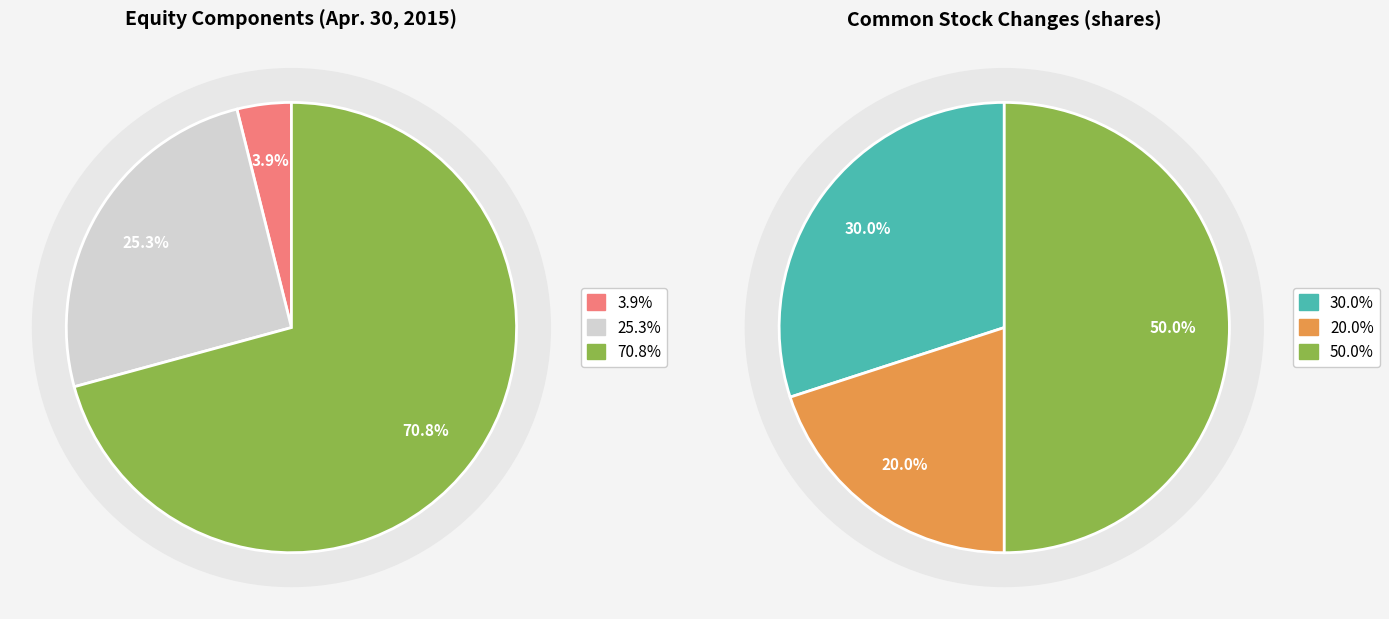

Count the number of slices in the pie.

3